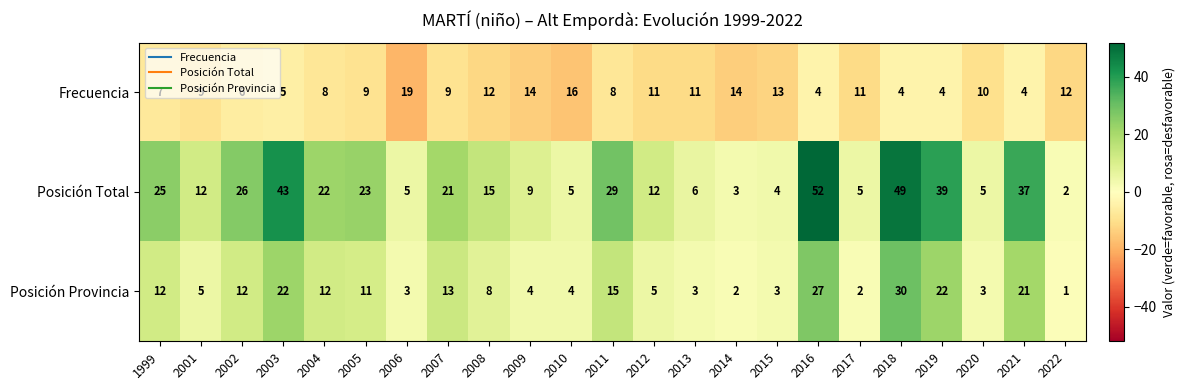

Which category has the highest value in the Posición Provincia series?

2018